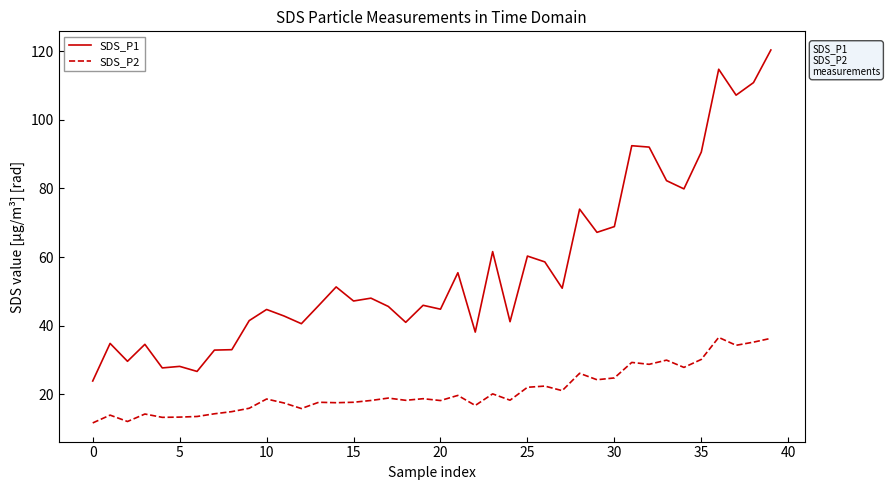

True or false: SDS_P2 and SDS_P1 cross at least once.

False